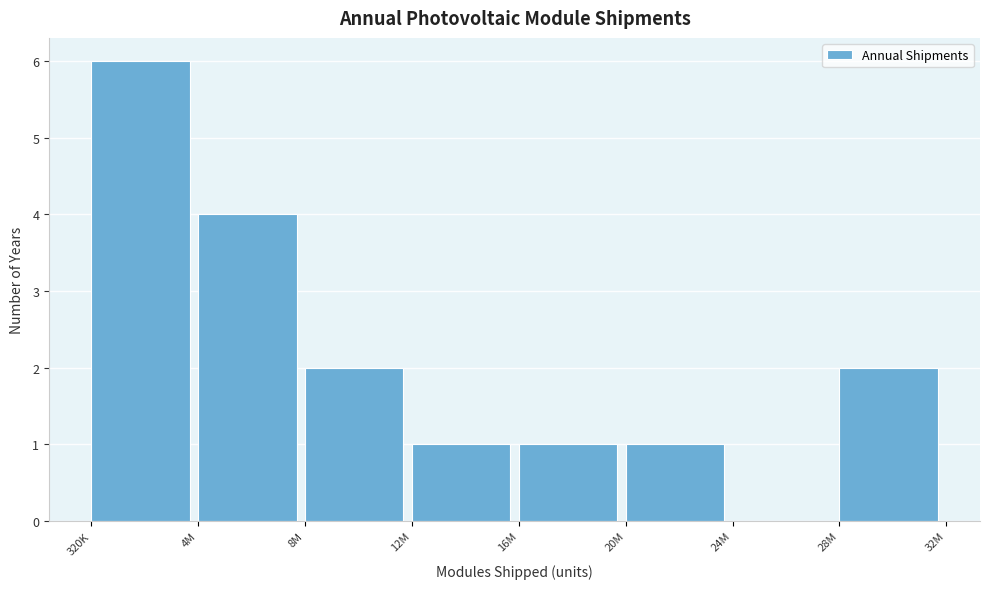

Reading right to left, list all the values displayed in this chart.

28M=2	24M=0	20M=1	16M=1	12M=1	8M=2	4M=4	320K=6